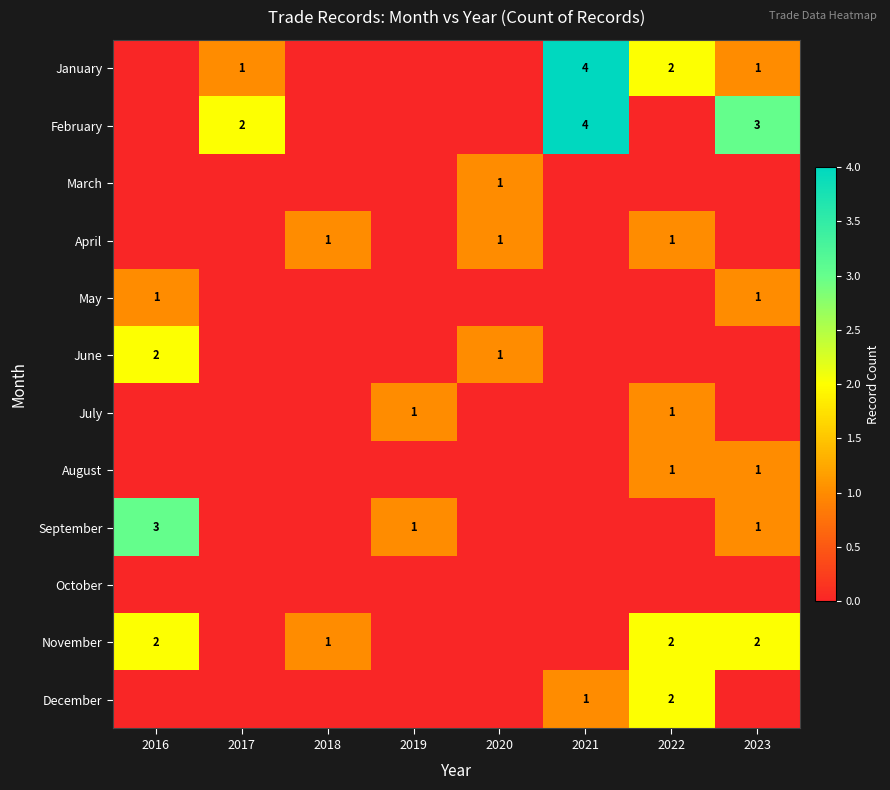

The February series shows 2 at 2017. True or false?

True